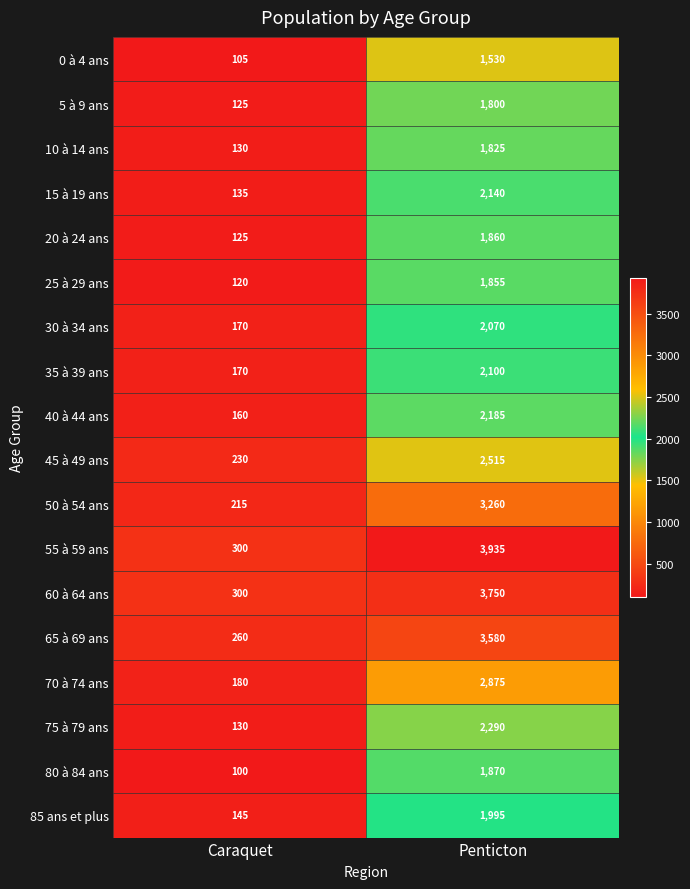

How many series are shown in this chart?

18